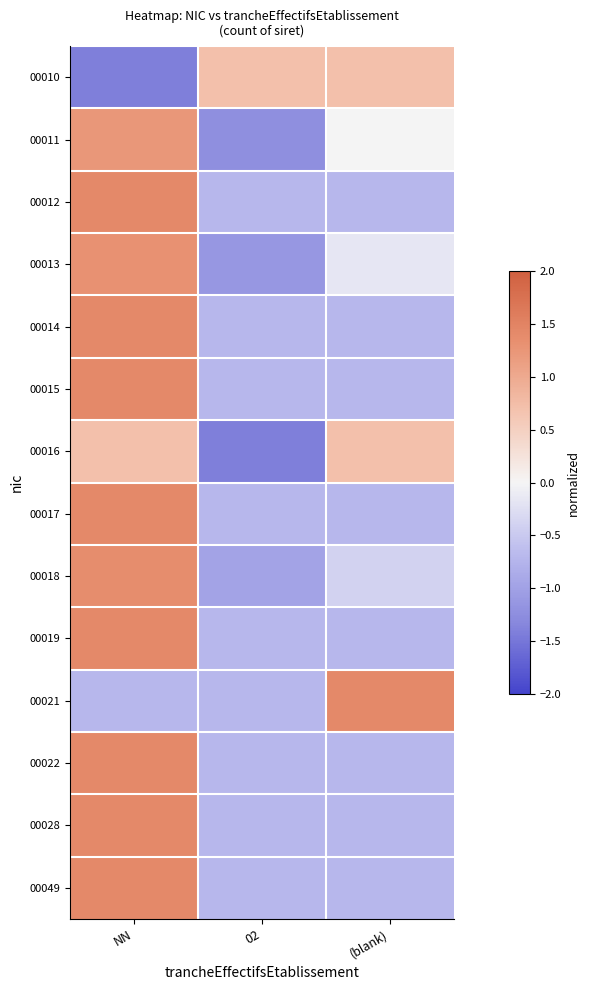

Reading right to left, transcribe all the data shown in this chart.

00010: (blank)=0.7	02=0.7	NN=-1.4
00011: (blank)=0.0	02=-1.2	NN=1.2
00012: (blank)=-0.7	02=-0.7	NN=1.4
00013: (blank)=-0.2	02=-1.1	NN=1.3
00014: (blank)=-0.7	02=-0.7	NN=1.4
00015: (blank)=-0.7	02=-0.7	NN=1.4
00016: (blank)=0.7	02=-1.4	NN=0.7
00017: (blank)=-0.7	02=-0.7	NN=1.4
00018: (blank)=-0.4	02=-1.0	NN=1.4
00019: (blank)=-0.7	02=-0.7	NN=1.4
00021: (blank)=1.4	02=-0.7	NN=-0.7
00022: (blank)=-0.7	02=-0.7	NN=1.4
00028: (blank)=-0.7	02=-0.7	NN=1.4
00049: (blank)=-0.7	02=-0.7	NN=1.4